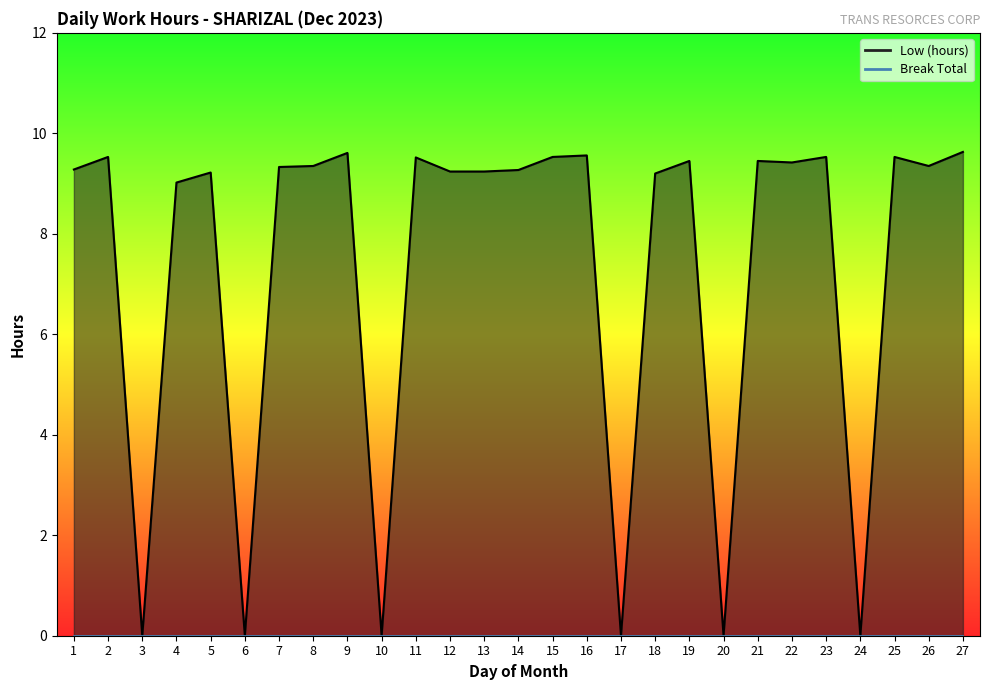

List the labels in order of value, smallest first.

3, 6, 10, 17, 20, 24, 4, 18, 5, 12, 13, 14, 1, 7, 8, 26, 22, 19, 21, 11, 2, 15, 23, 25, 16, 9, 27